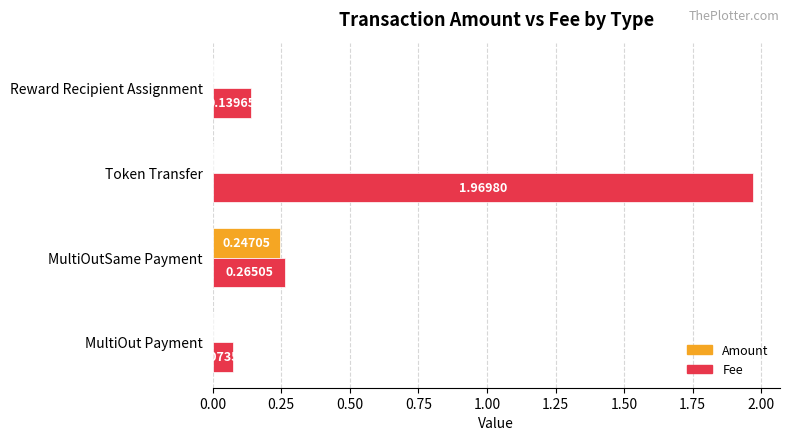

At which label is Fee closest to 1?

MultiOutSame Payment